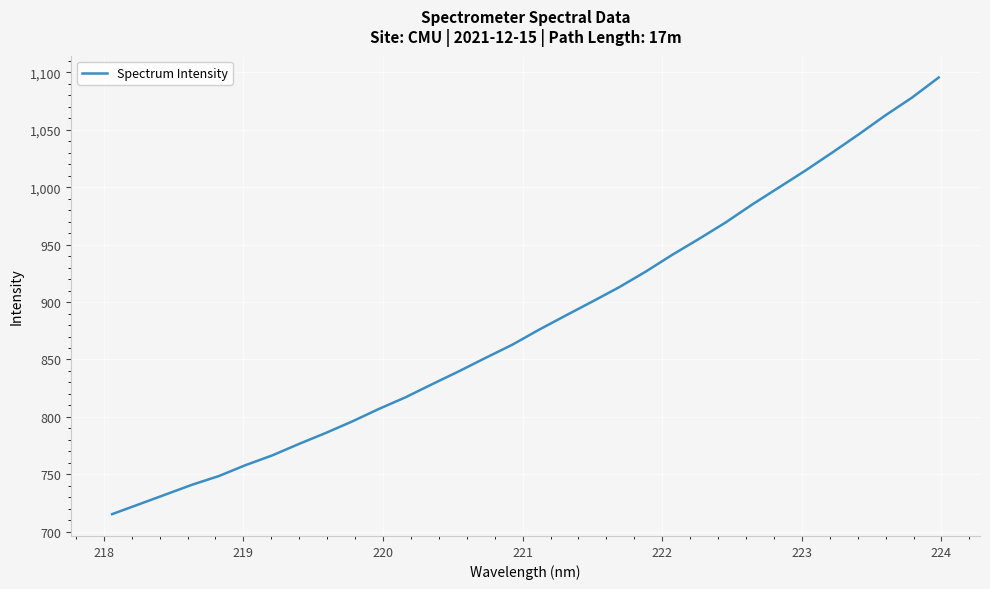

How many lines are shown in the chart?

1